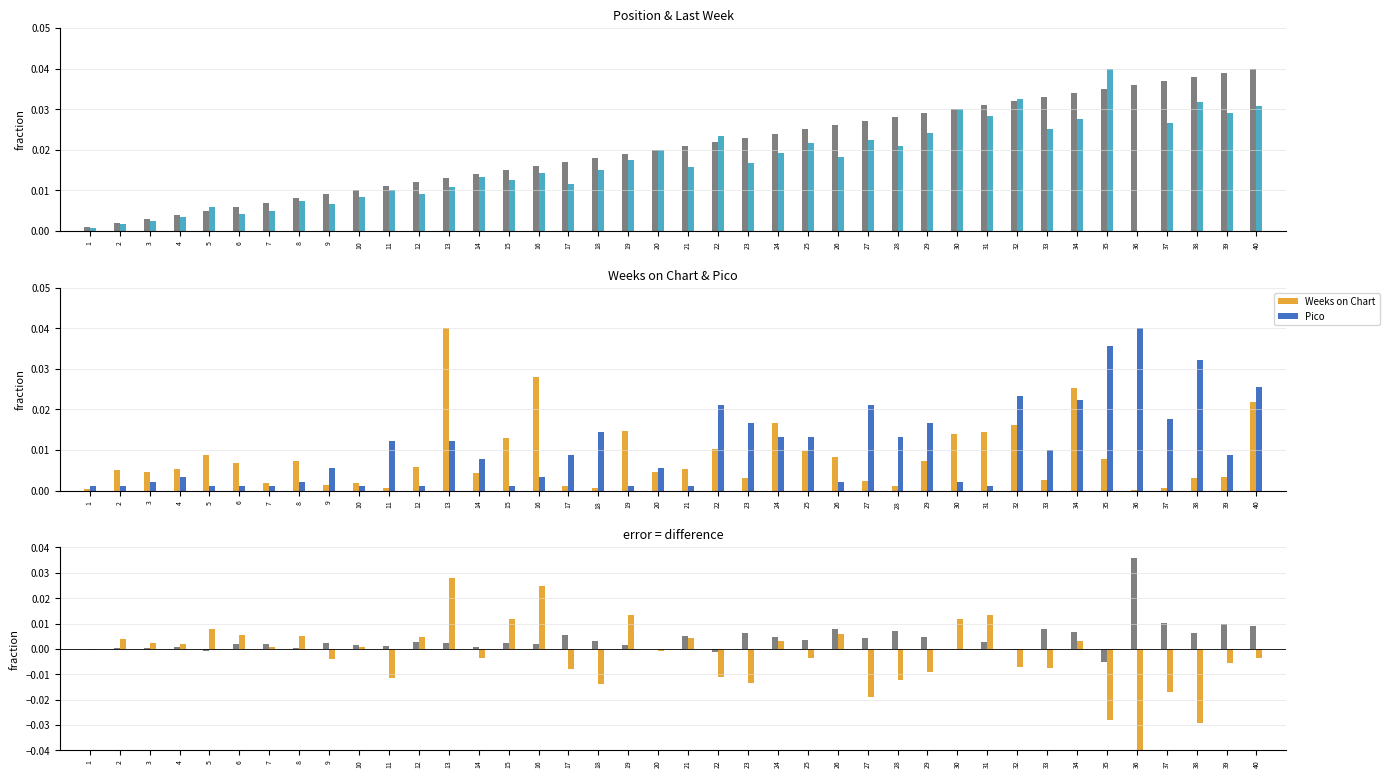

List the labels in order of Last Week value, largest first.

35, 32, 38, 40, 30, 39, 31, 34, 37, 33, 29, 22, 27, 25, 28, 20, 24, 26, 19, 23, 21, 18, 16, 14, 15, 17, 13, 11, 12, 10, 8, 9, 5, 7, 6, 4, 3, 2, 1, 36